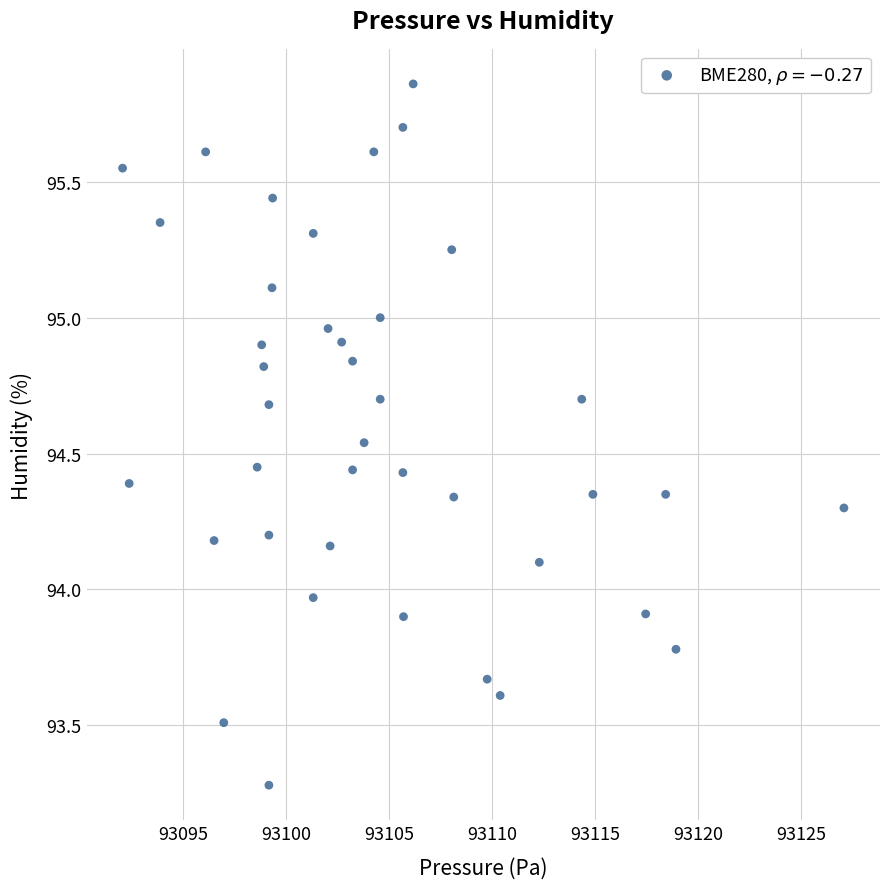

What is the range of Y values (max minus min)?

2.6